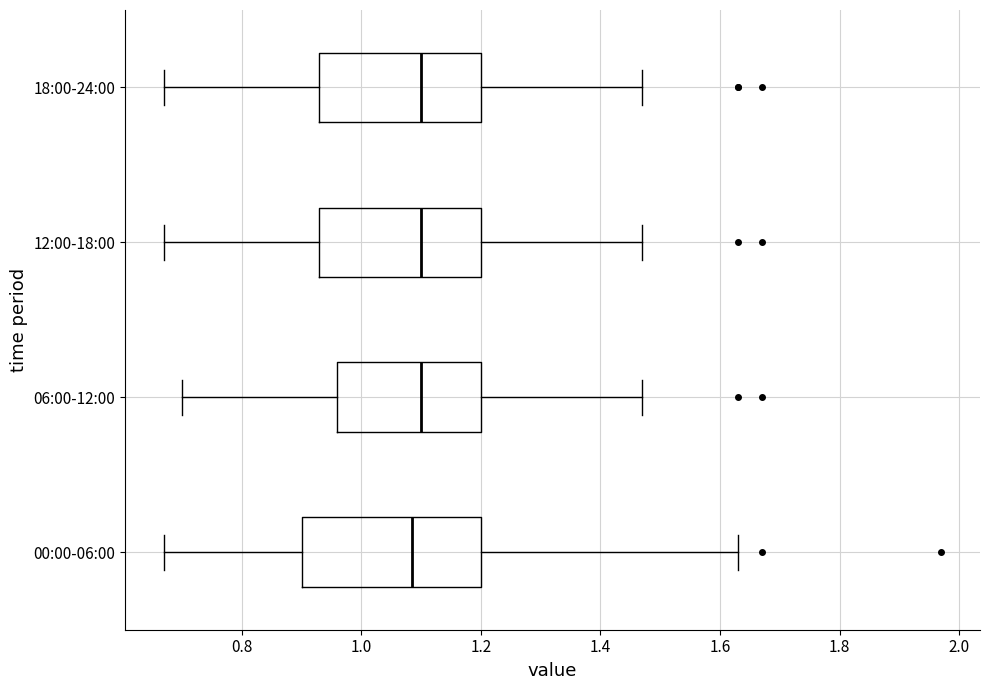

Where does the median line of the box for 00:00-06:00 sit on the x-axis? The values are not printed on the chart, so give them approximately, as read against the axis.

1.08